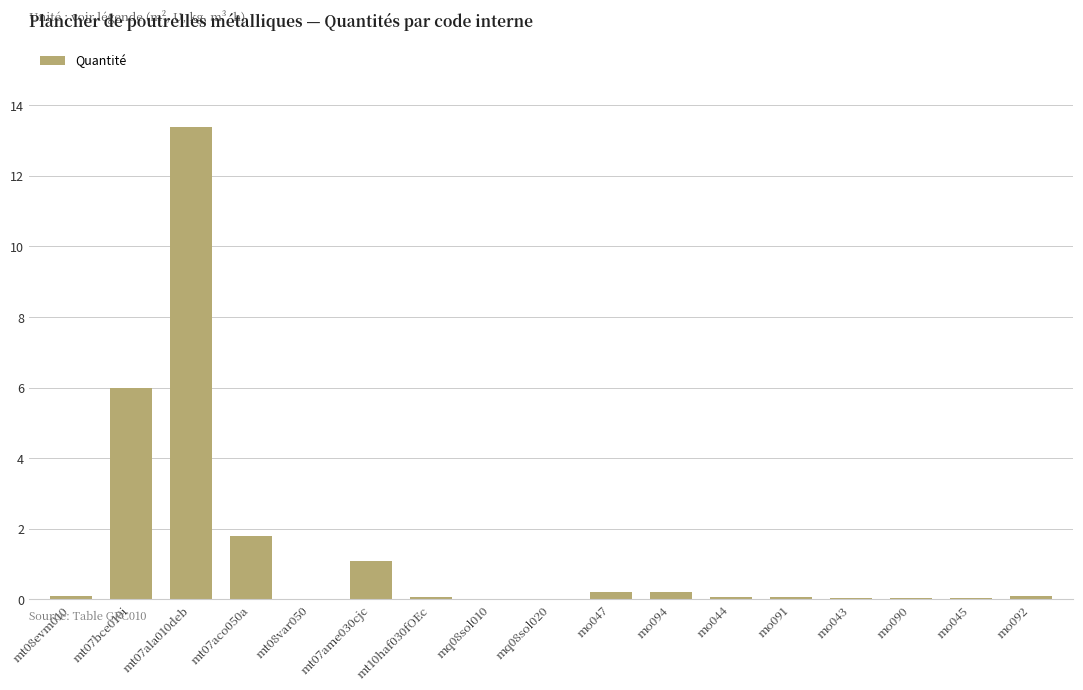

Is it true that the value at mt07ame030cjc is 1.1?

True